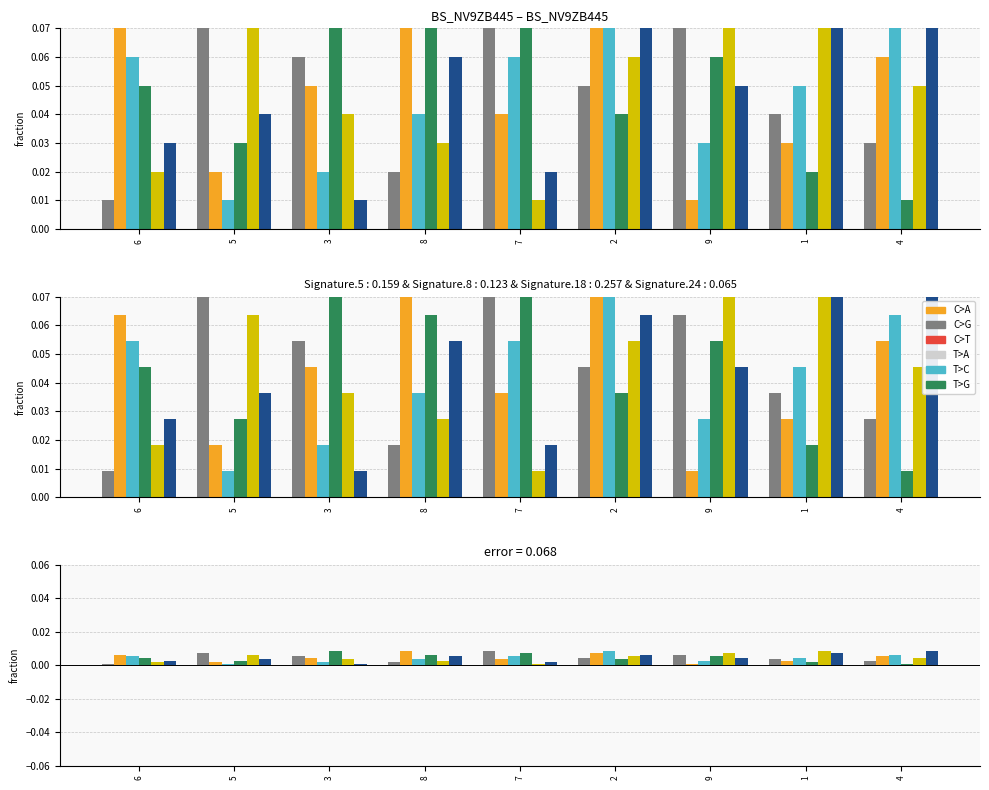

List the labels in order of col_6 value, smallest first.

6, 8, 4, 1, 2, 3, 9, 5, 7